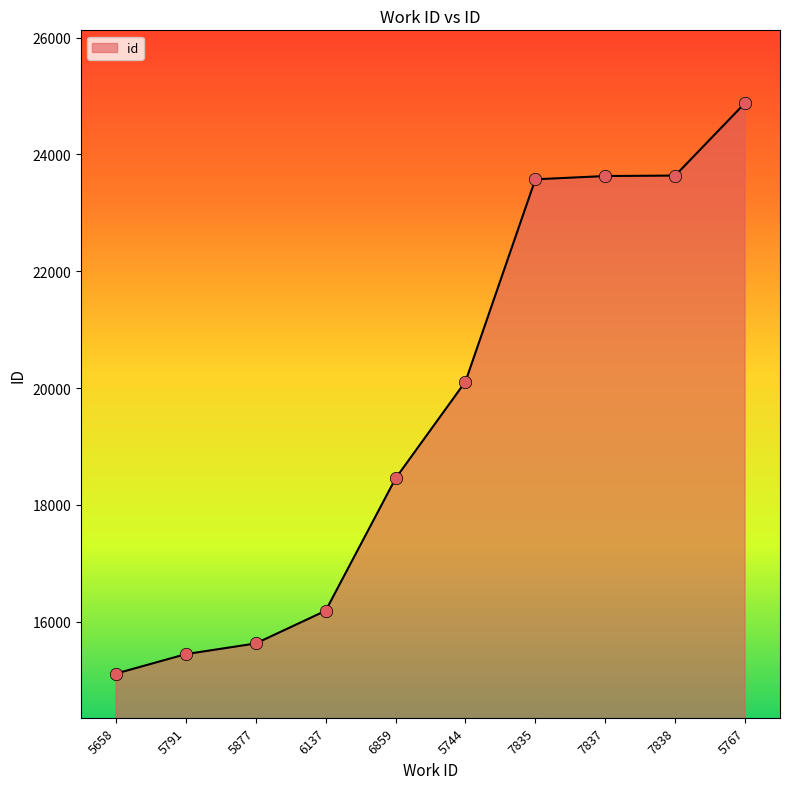

What is the change in value from 5744 to 7838?

+3527